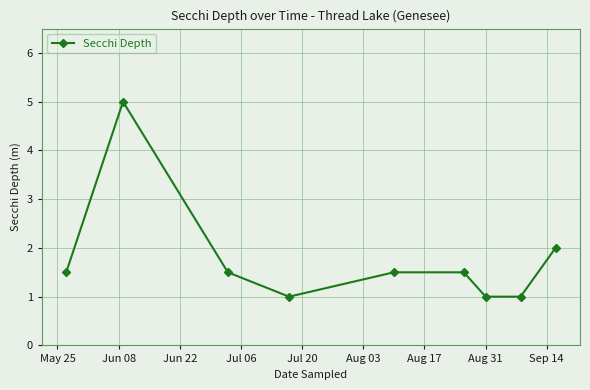

What is the maximum value shown in the chart?

5.0